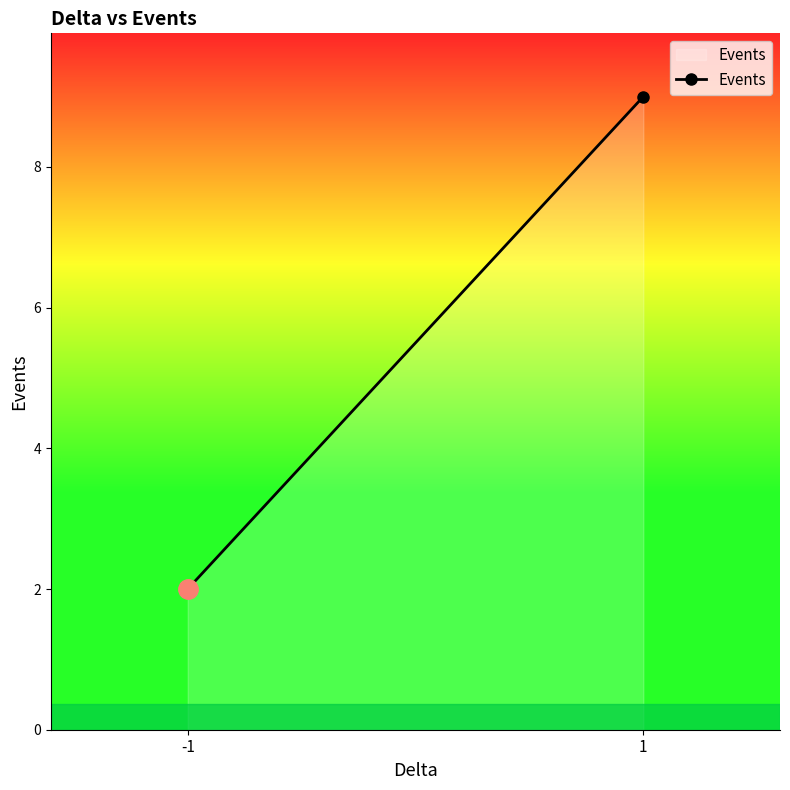

What is the average value?

6